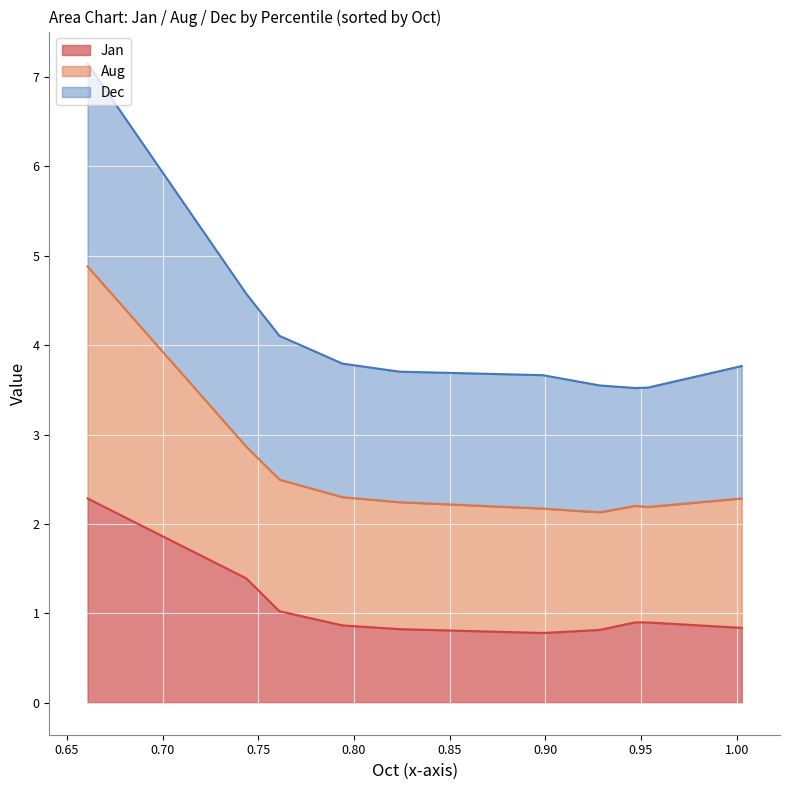

True or false: Jan and Aug intersect in this chart.

False